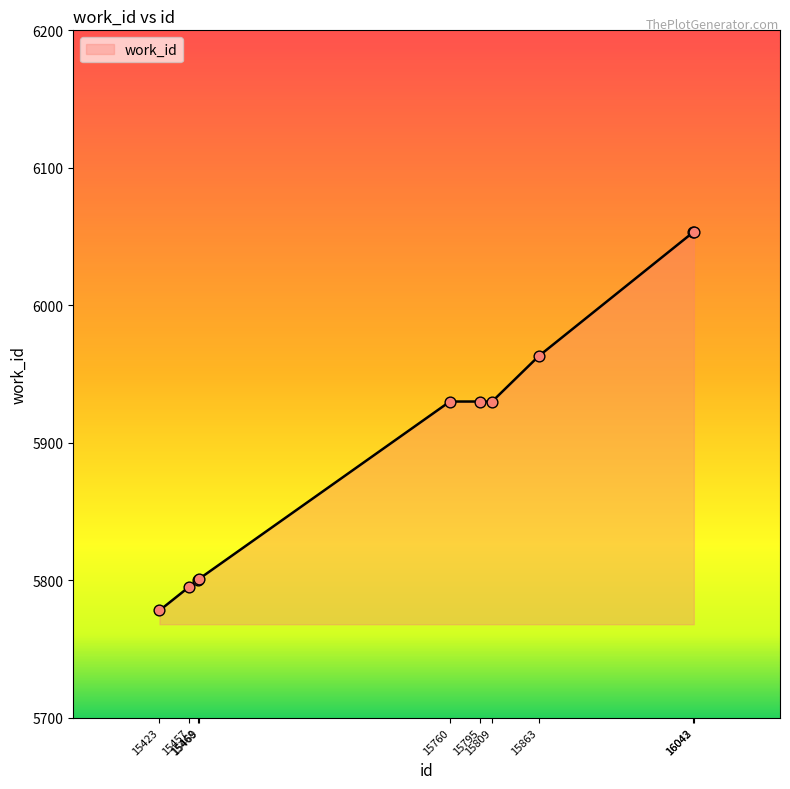

What is the change in value from 15469 to 16042?

+252